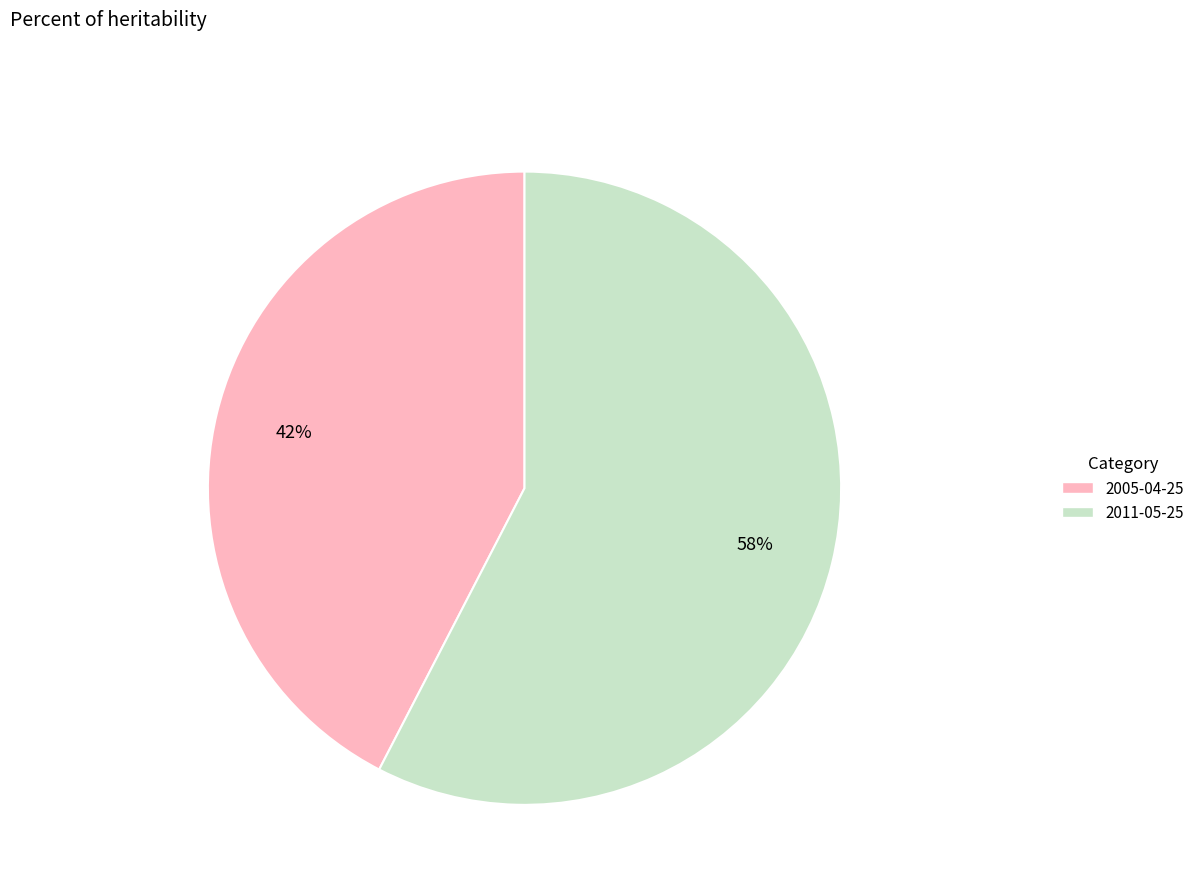

To the nearest percent, what percentage of the pie is 2011-05-25?

58%